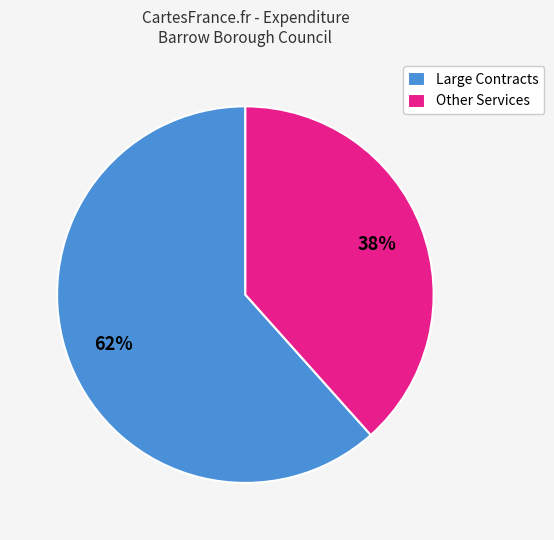

Which category has the biggest portion of the pie?

Large Contracts